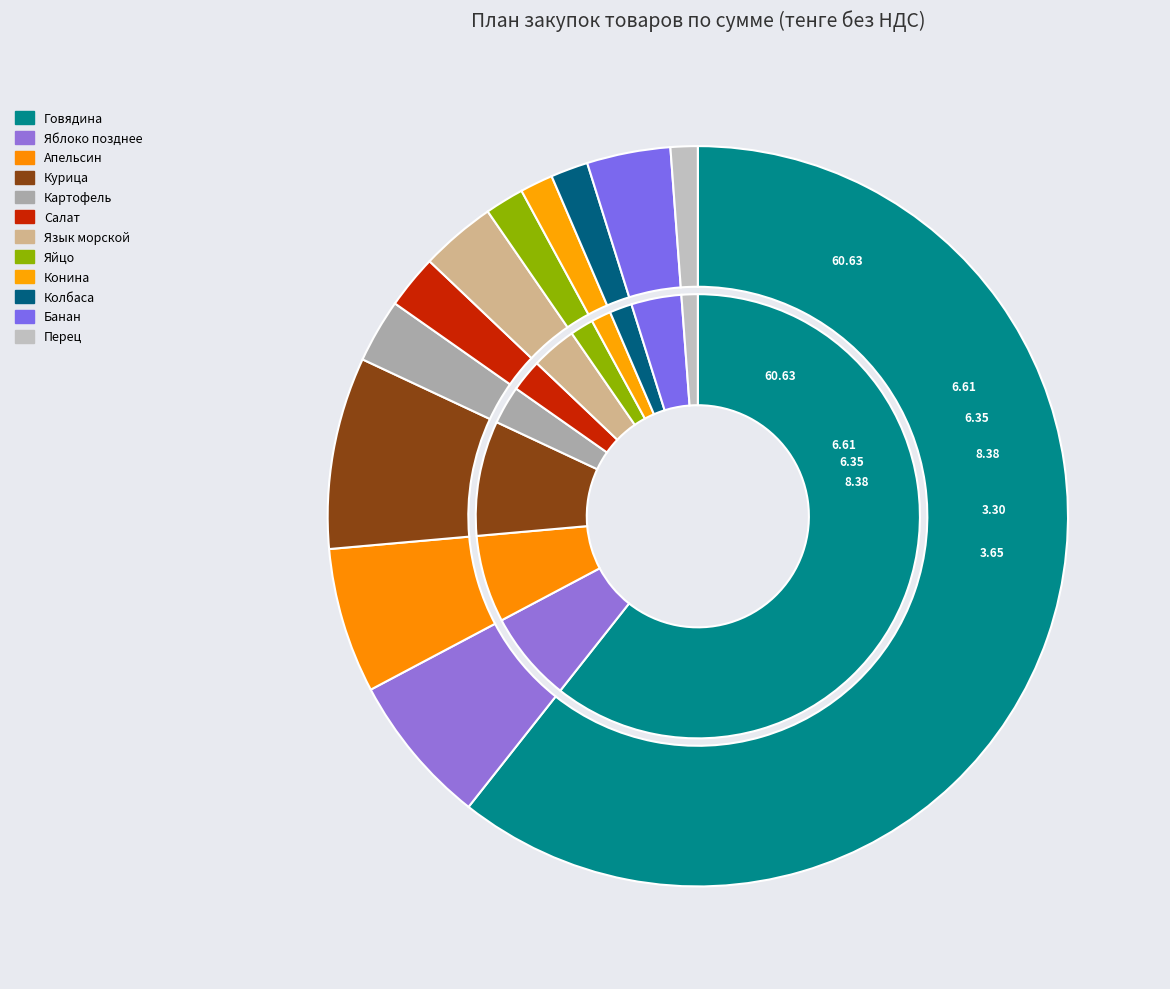

Does Колбаса represent more than half of the total?

No